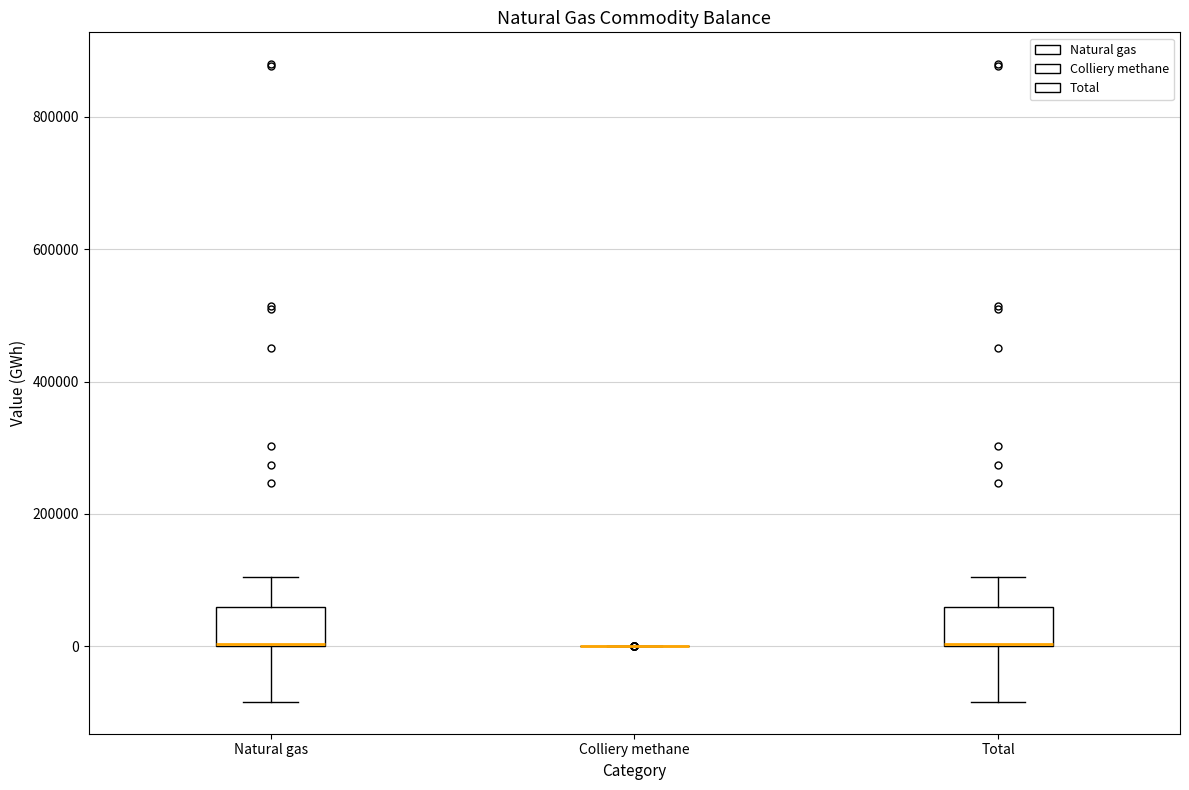

Reading left to right, transcribe this box plot: for each box, give where its median line is, the range the box spans, and where its two whiskers end, as read against the y-axis. The values are not printed on the chart, so give them approximately, as read against the axis.

Natural gas: median 0 (drawn on the box's lower edge), box 0 to 60000, whiskers -80000 to 100000
Colliery methane: box collapsed to a line at 0, whiskers 0 to 0
Total: median 0 (drawn on the box's lower edge), box 0 to 60000, whiskers -80000 to 100000